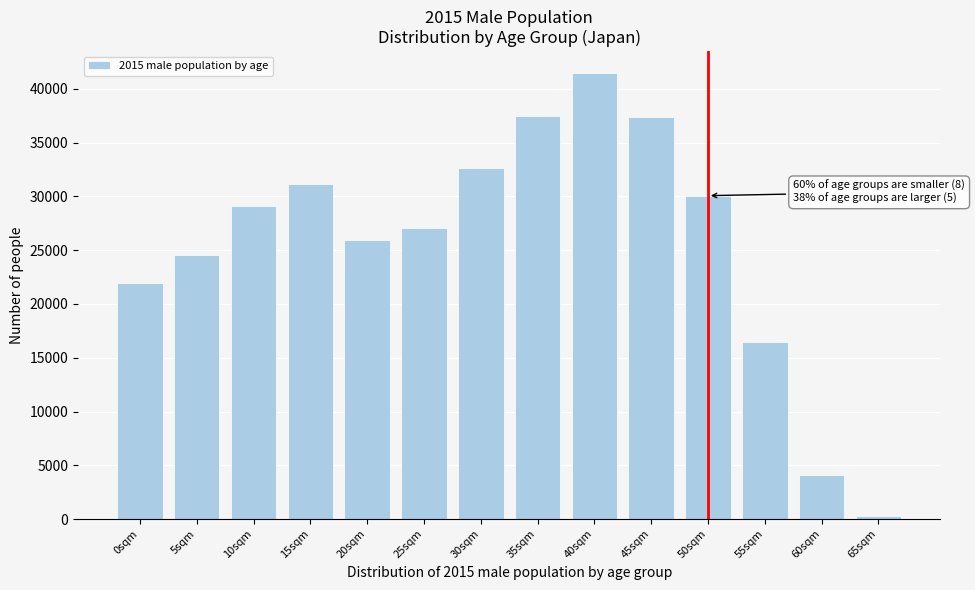

Which category has the highest value across all series?

40sqm